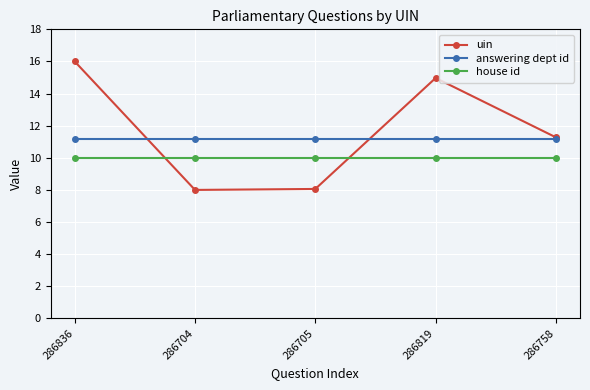

How many interior local peaks does the uin series have?

1